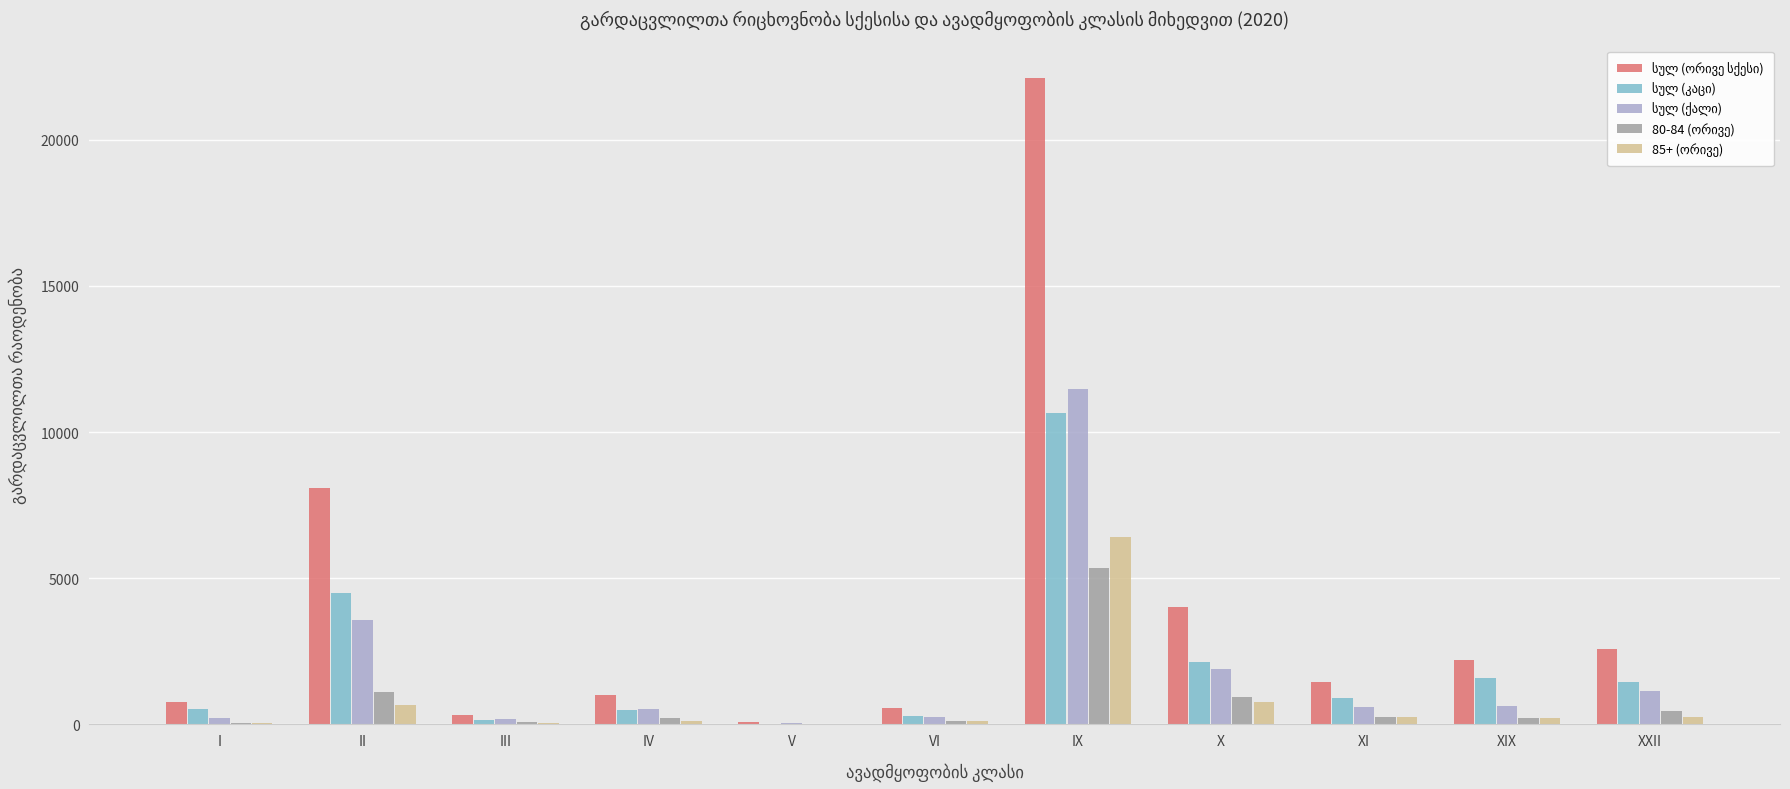

What is the greatest value displayed?

22126